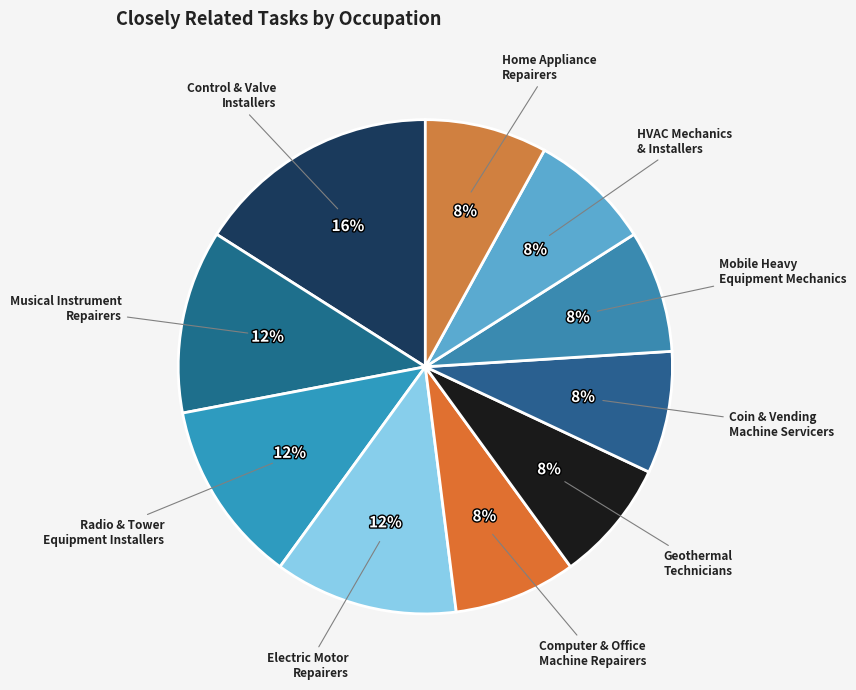

How many segments does this pie chart have?

10